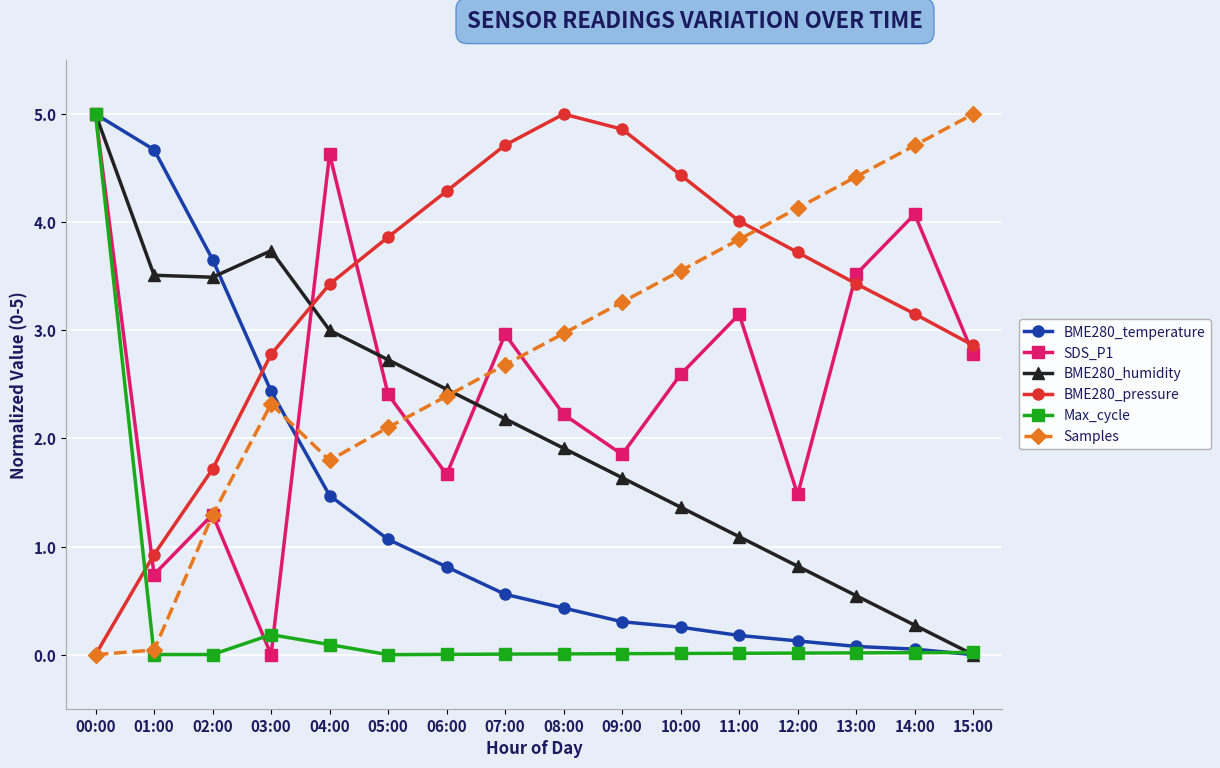

How many values in BME280_pressure are above zero?

15